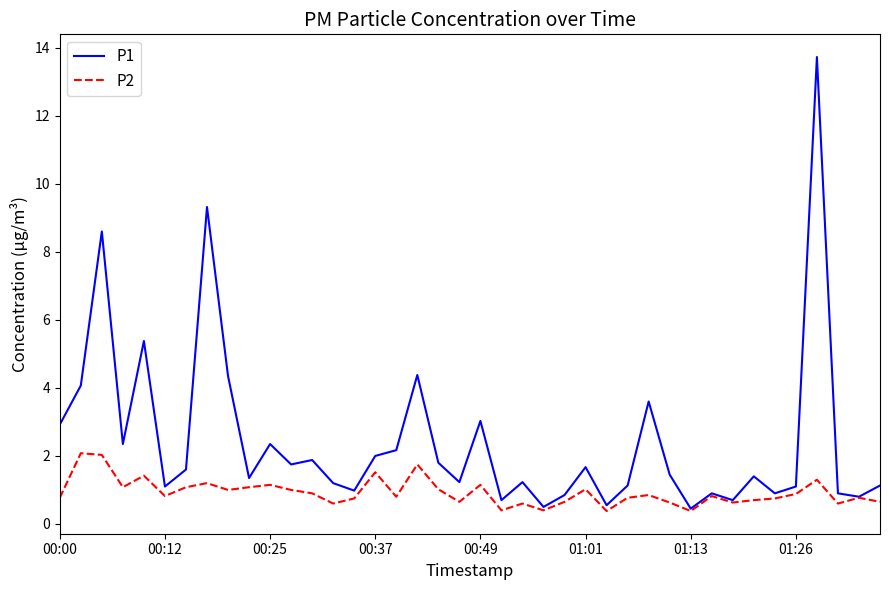

List the series in order of their overall mean, lowest first.

P2, P1